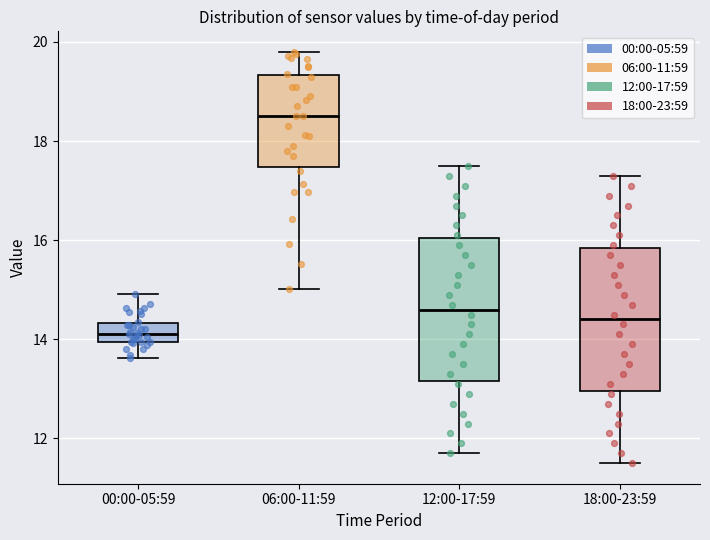

Reading left to right, transcribe this box plot: for each box, give where its median line is, the range the box spans, and where its two whiskers end, as read against the y-axis. The values are not printed on the chart, so give them approximately, as read against the axis.

00:00-05:59: median 14.2, box 14.0 to 14.4, whiskers 13.6 to 15.0
06:00-11:59: median 18.6, box 17.4 to 19.4, whiskers 15.0 to 19.8
12:00-17:59: median 14.6, box 13.2 to 16.0, whiskers 11.8 to 17.6
18:00-23:59: median 14.4, box 13.0 to 15.8, whiskers 11.6 to 17.4